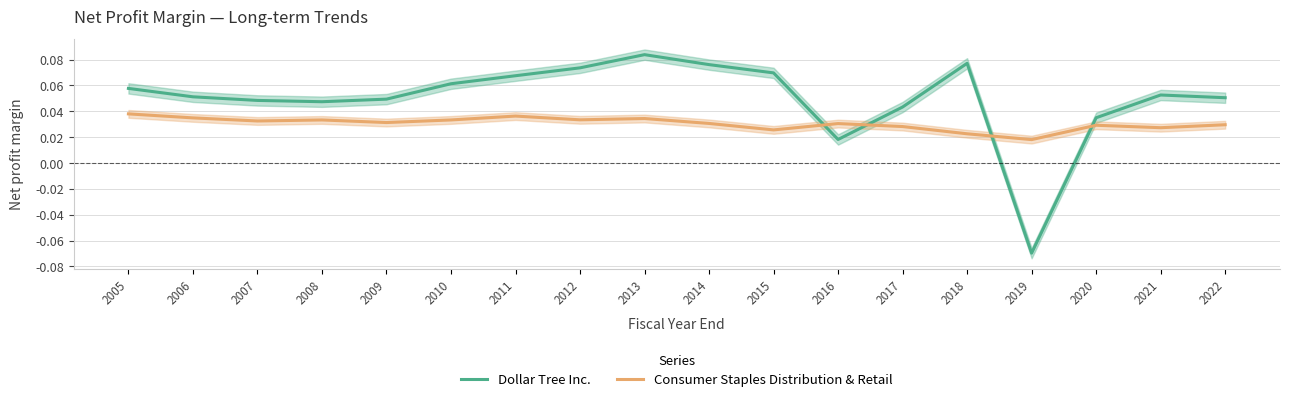

Is the value of Consumer Staples Distribution & Retail at 2012 greater than the value of Dollar Tree Inc. at 2011?

No